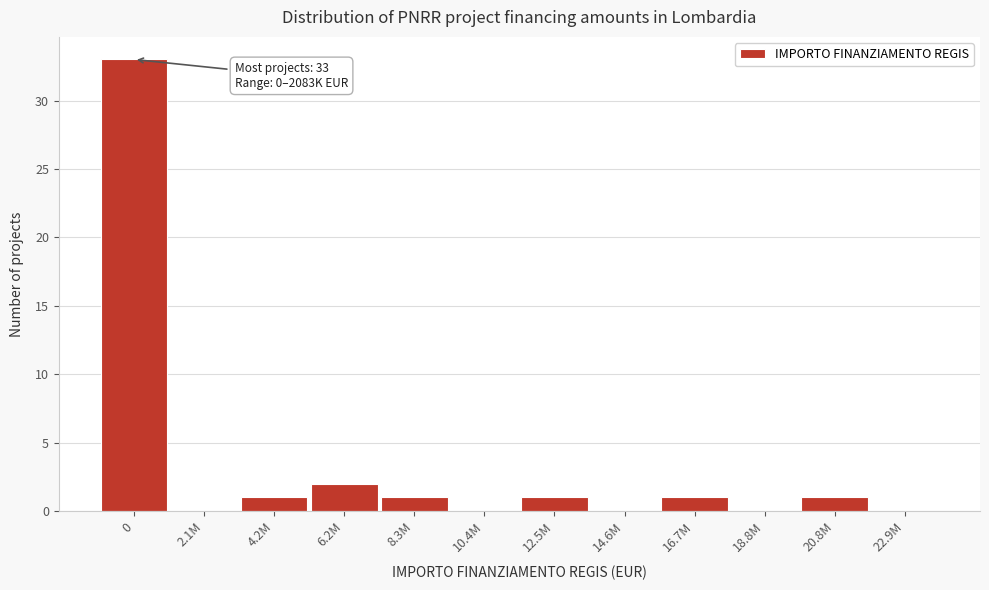

Reading left to right, list all the values displayed in this chart.

0=33	2.1M=0	4.2M=1	6.2M=2	8.3M=1	10.4M=0	12.5M=1	14.6M=0	16.7M=1	18.8M=0	20.8M=1	22.9M=0